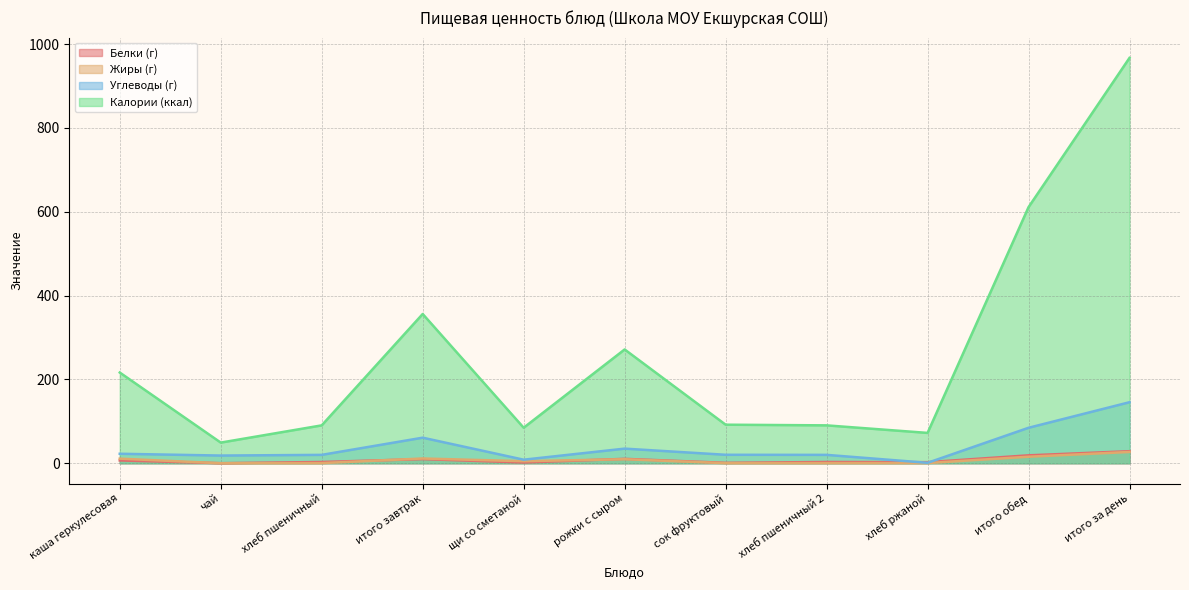

What is the sum of the Жиры (г) values at итого обед and хлеб пшеничный?

15.9